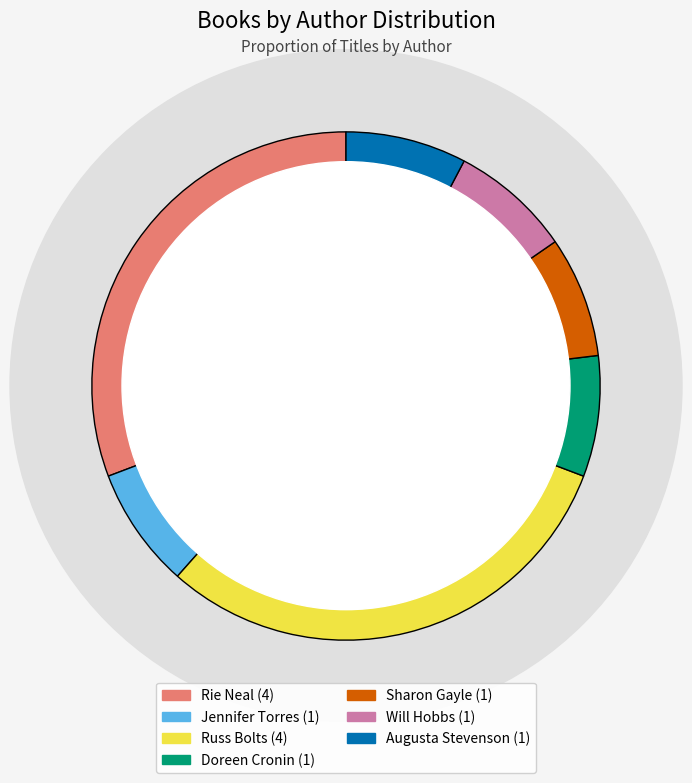

Does Will Hobbs represent more than half of the total?

No